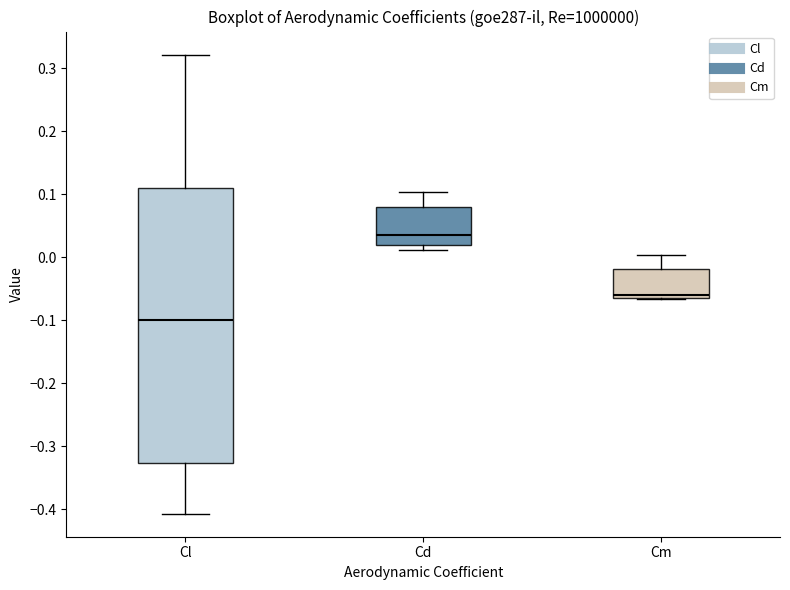

Reading left to right, transcribe this box plot: for each box, give where its median line is, the range the box spans, and where its two whiskers end, as read against the y-axis. The values are not printed on the chart, so give them approximately, as read against the axis.

Cl: median -0.10, box -0.33 to 0.11, whiskers -0.41 to 0.32
Cd: median 0.04, box 0.02 to 0.08, whiskers 0.01 to 0.10
Cm: median -0.06 (just above the box's lower edge), box -0.06 to -0.02, whiskers -0.07 to 0.00